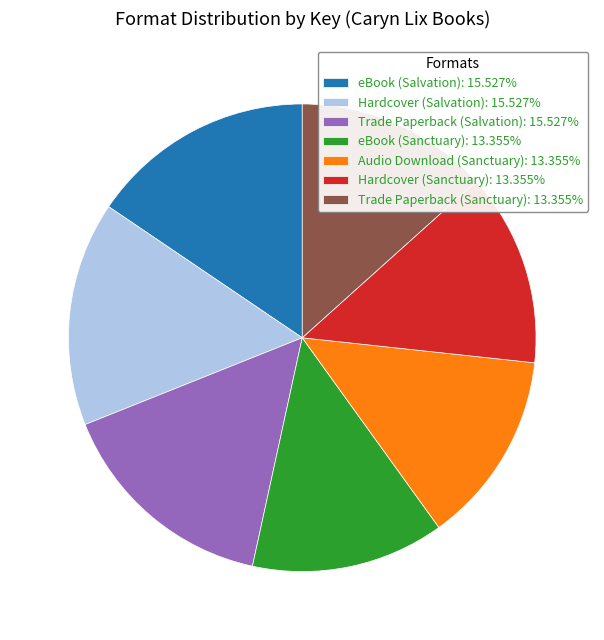

Is the sum of eBook (Salvation): 15.527% and Hardcover (Salvation): 15.527% greater than half?

No